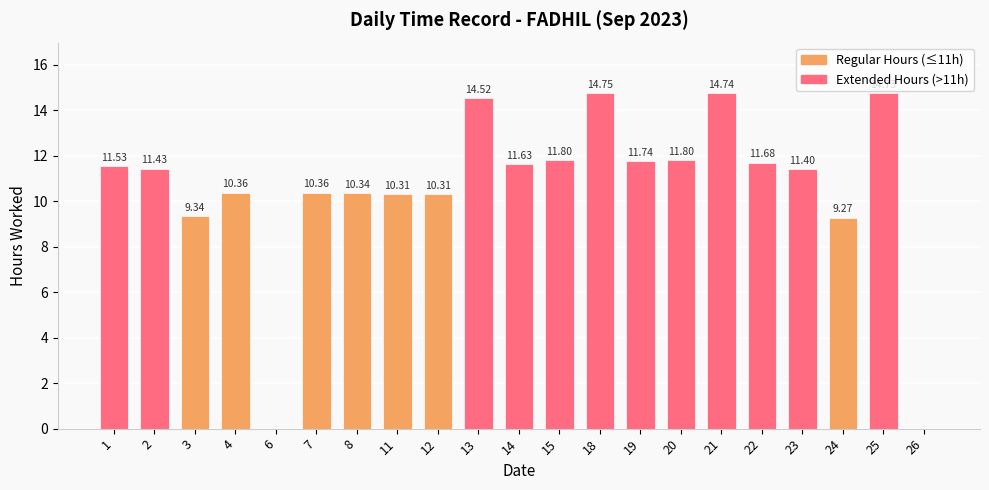

How many distinct data groups are displayed?

1